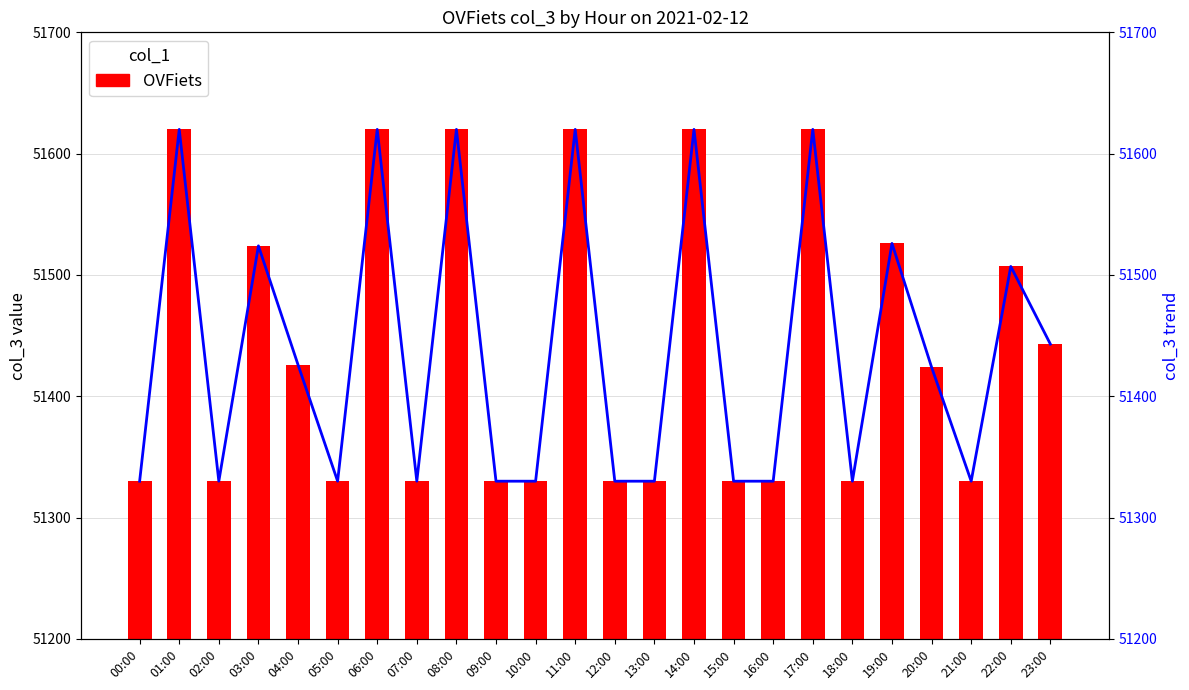

What is the sum of all OVFiets values?

1234530